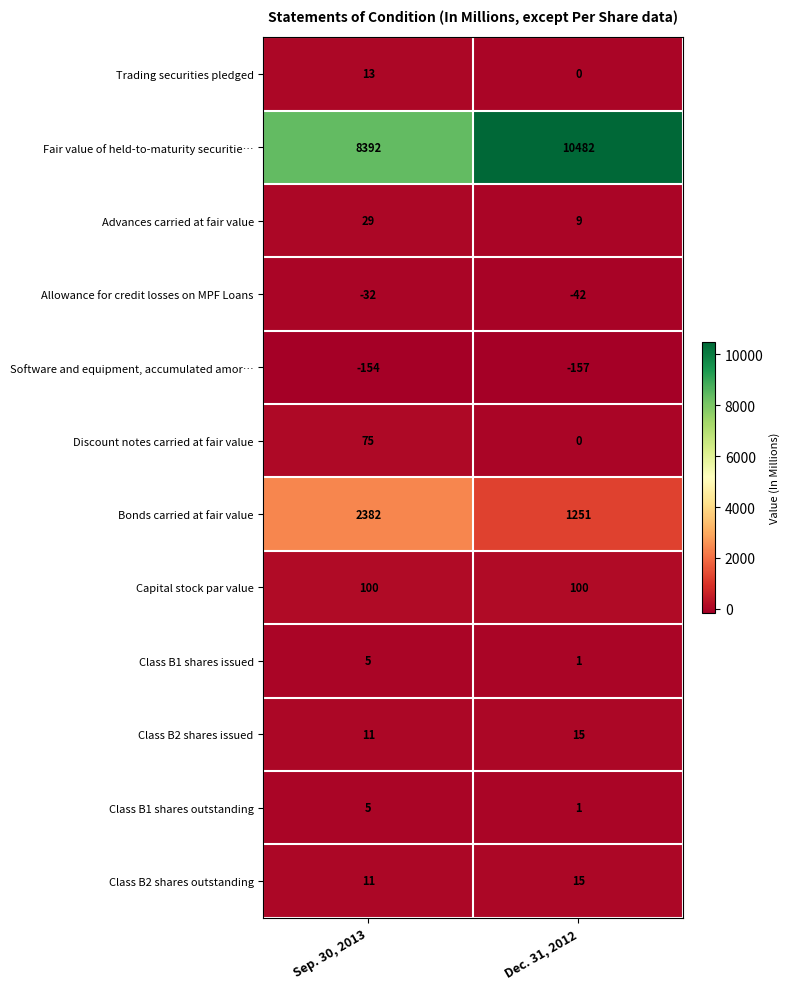

What is the total value across all series at Sep. 30, 2013?

10837